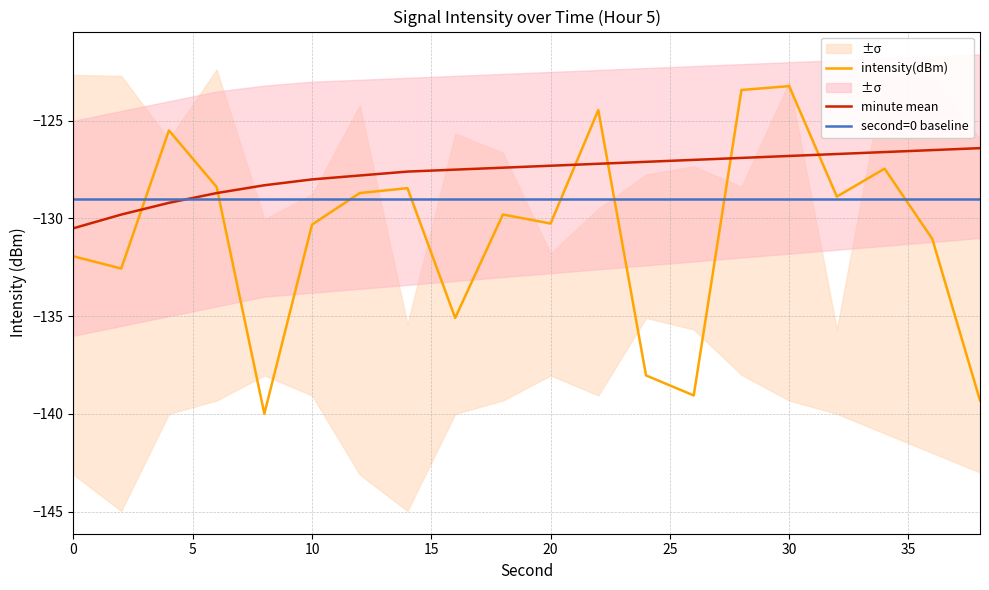

True or false: intensity(dBm) has more than 0 interior local peaks.

True